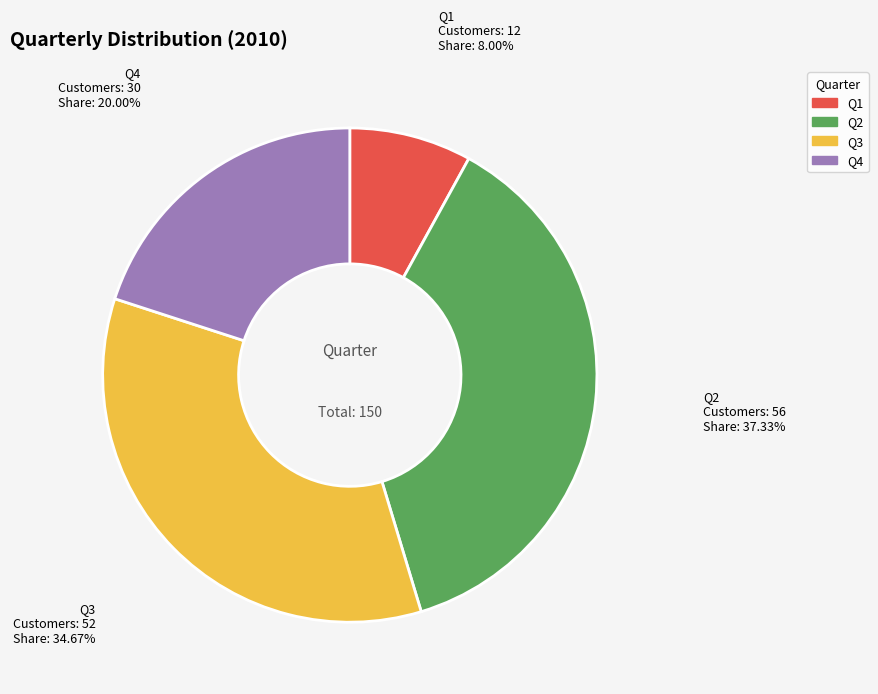

What portion of the pie excludes Q3?

65.3%